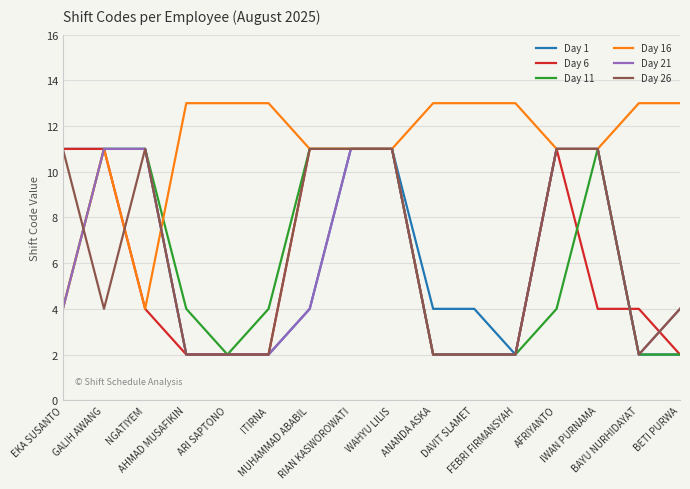

Which series has the largest total across all categories?

Day 16